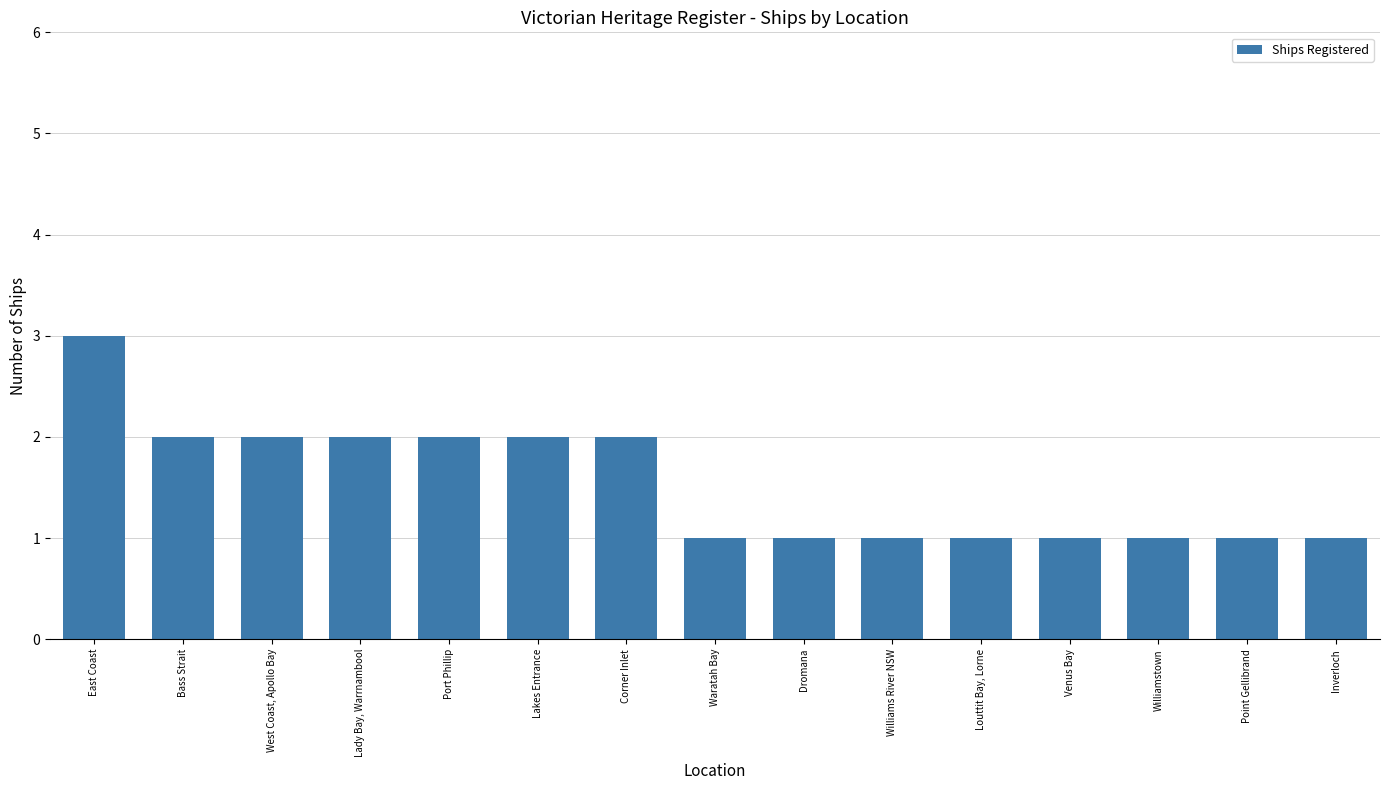

What is the greatest value displayed?

3